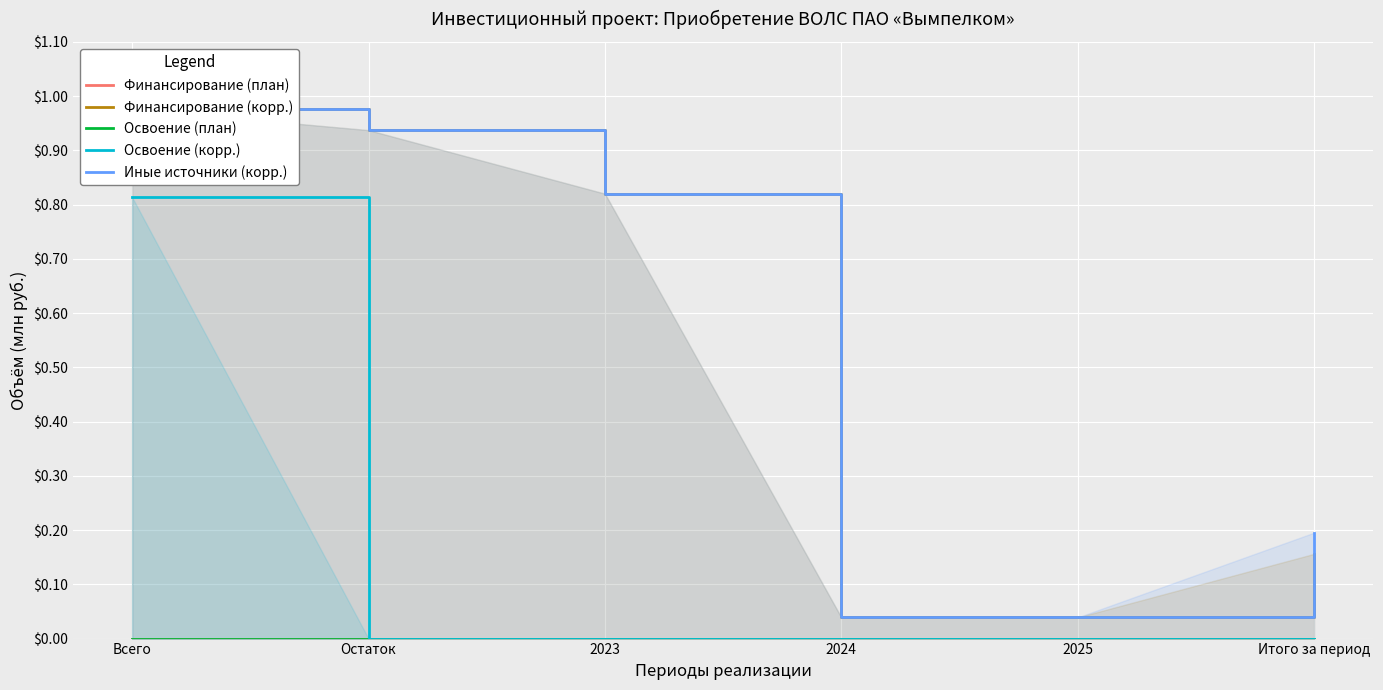

True or false: Финансирование (корр.) has more than 0 interior local peaks.

False